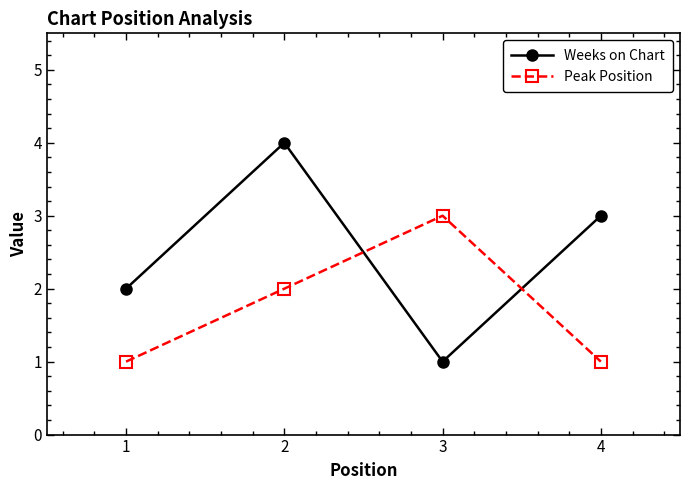

What is the value of the Weeks on Chart point at the 3rd from the left?

1